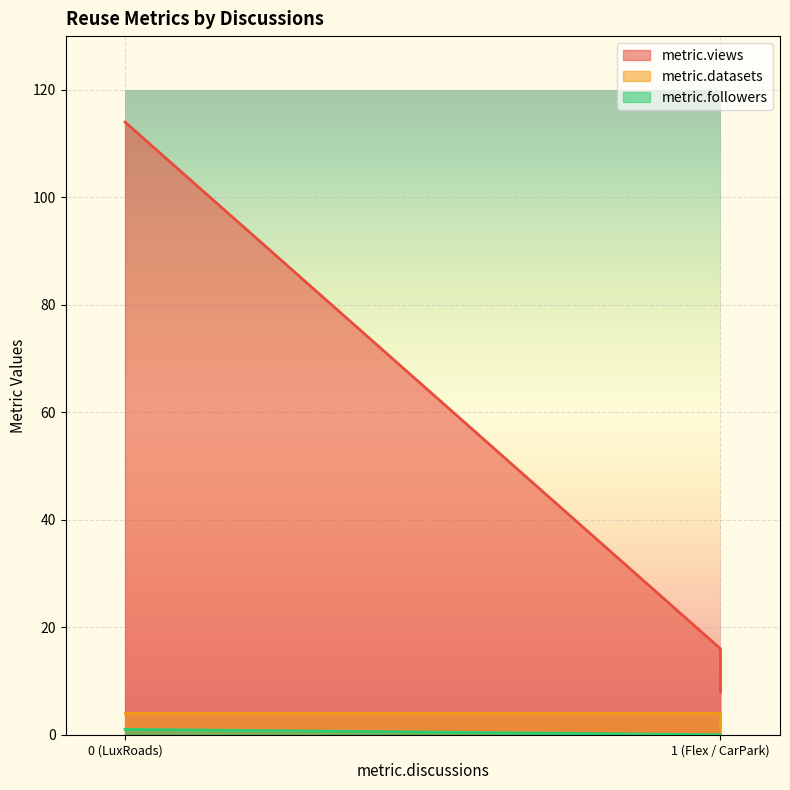

What is the total value across all series at 1 (Flex / CarPark)?

20